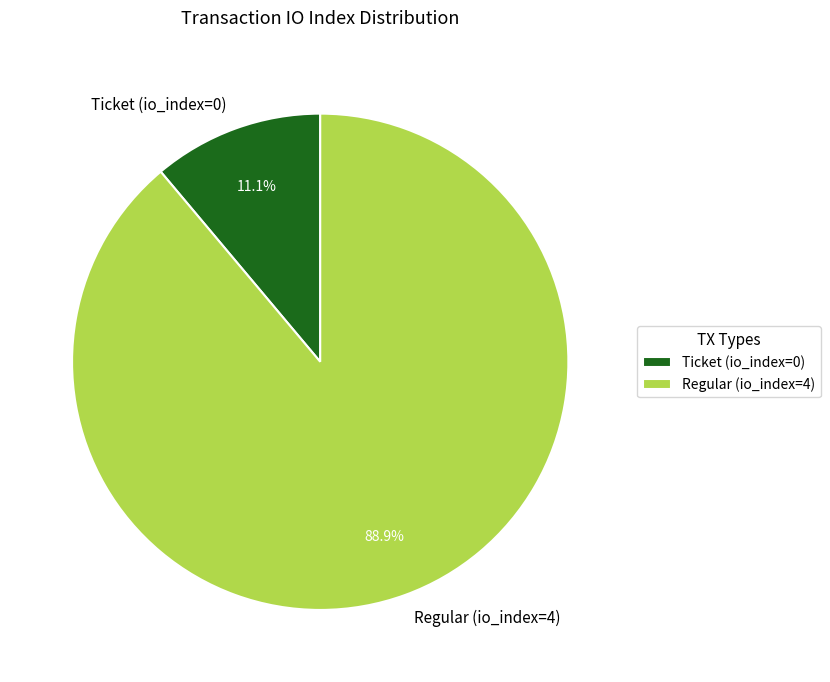

Between Ticket (io_index=0) and Regular (io_index=4), which is larger?

Regular (io_index=4)